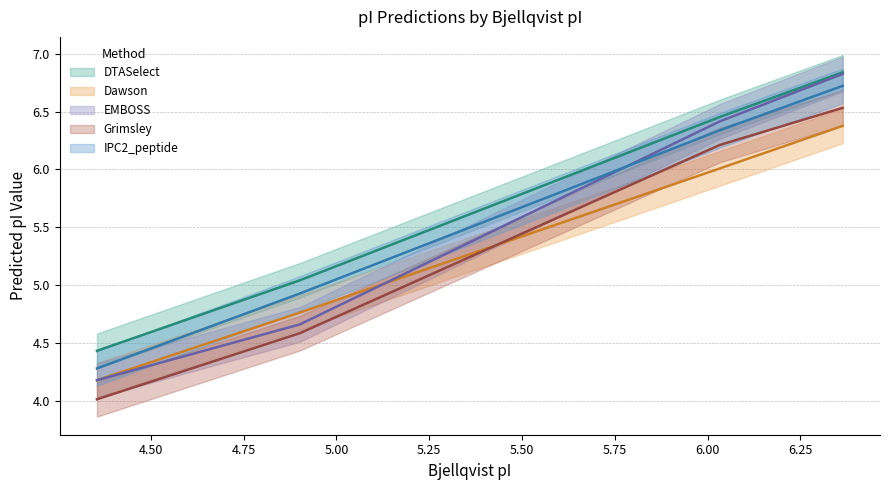

What is the maximum value shown in the chart?

6.8